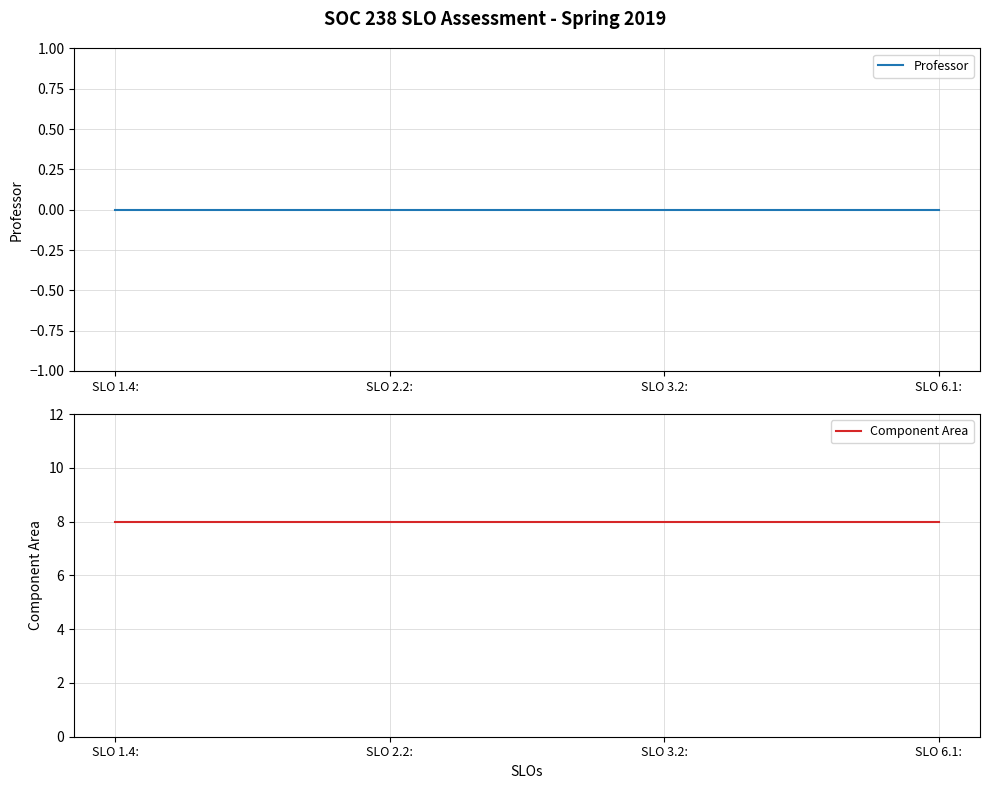

What is the label of the 2nd point from the right?

SLO 3.2: